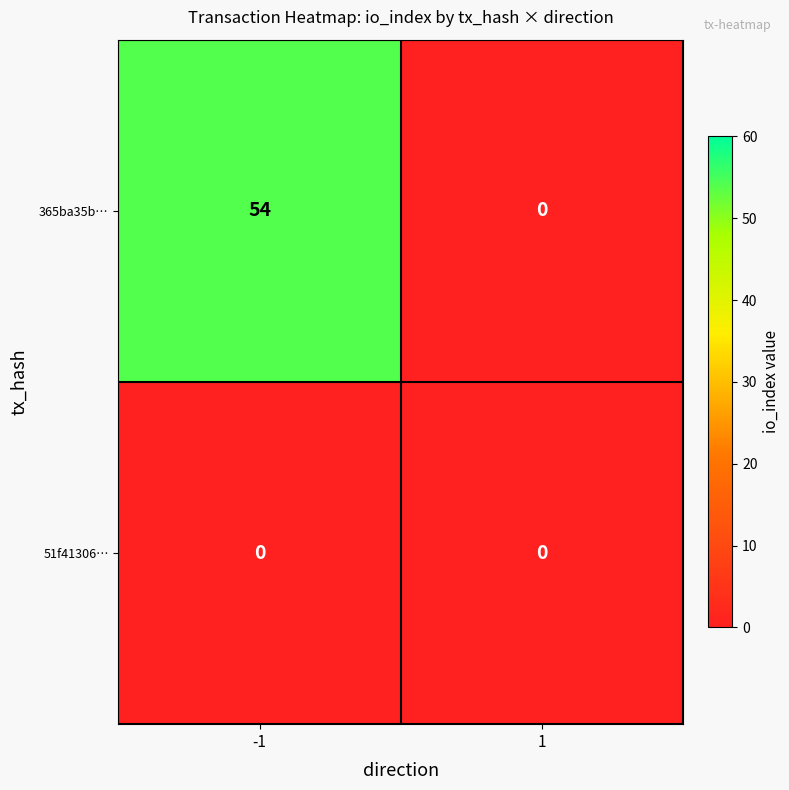

What is the difference between the maximum and minimum values in the 365ba35b… series?

54